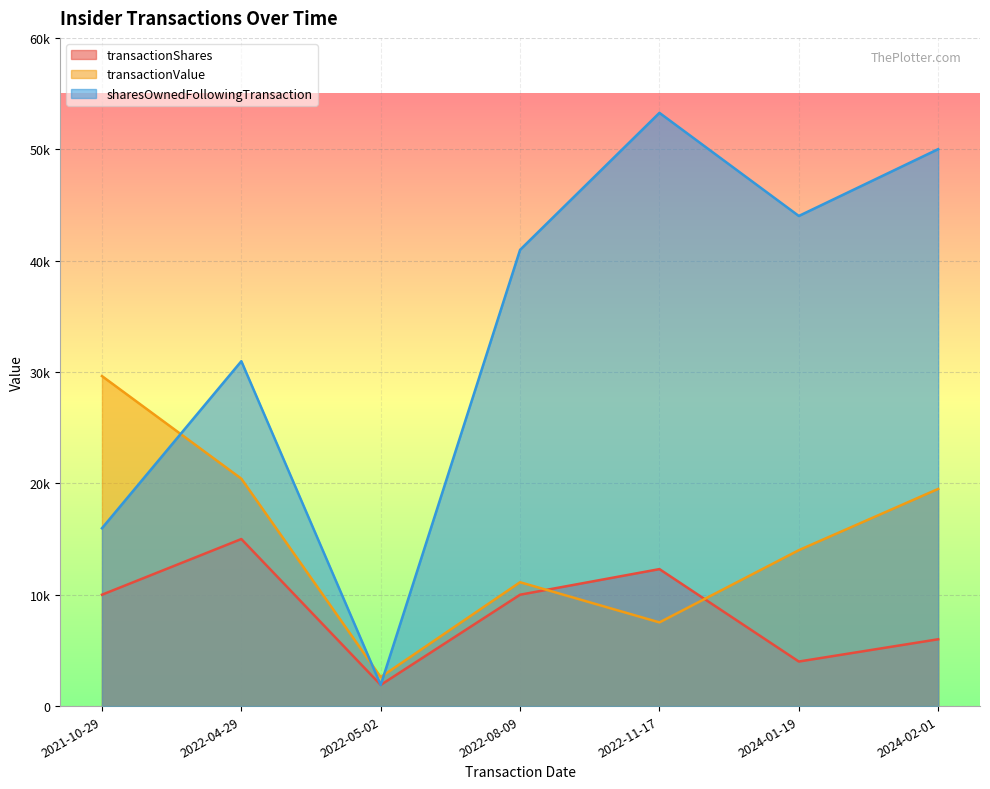

What is the total value across all series at 2024-01-19?

62011